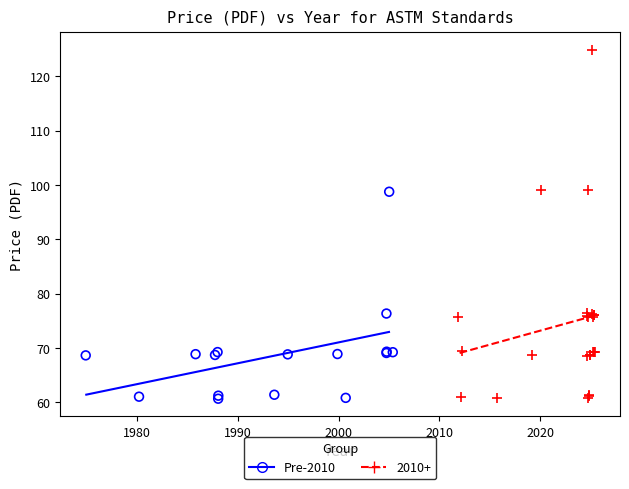

Which series contains the highest Y value?

2010+